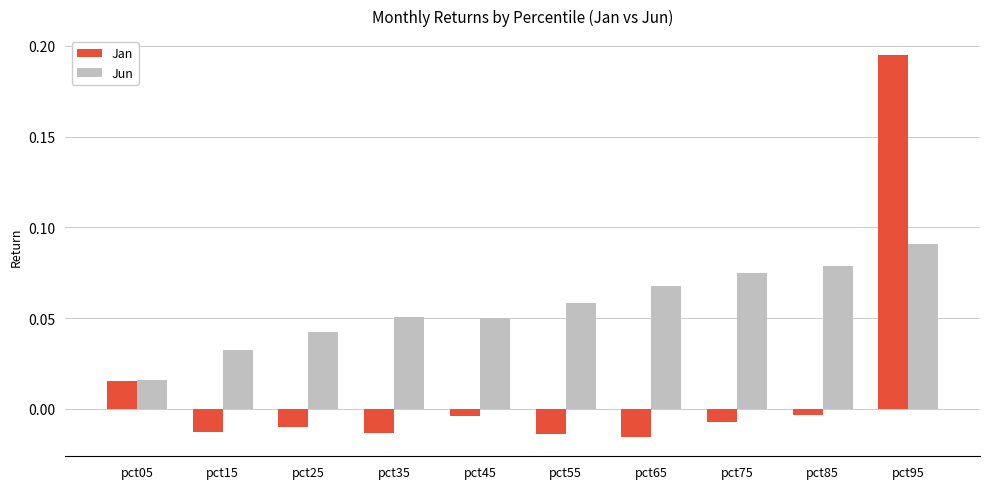

Is the value of Jun at pct15 greater than the value of Jan at pct85?

Yes